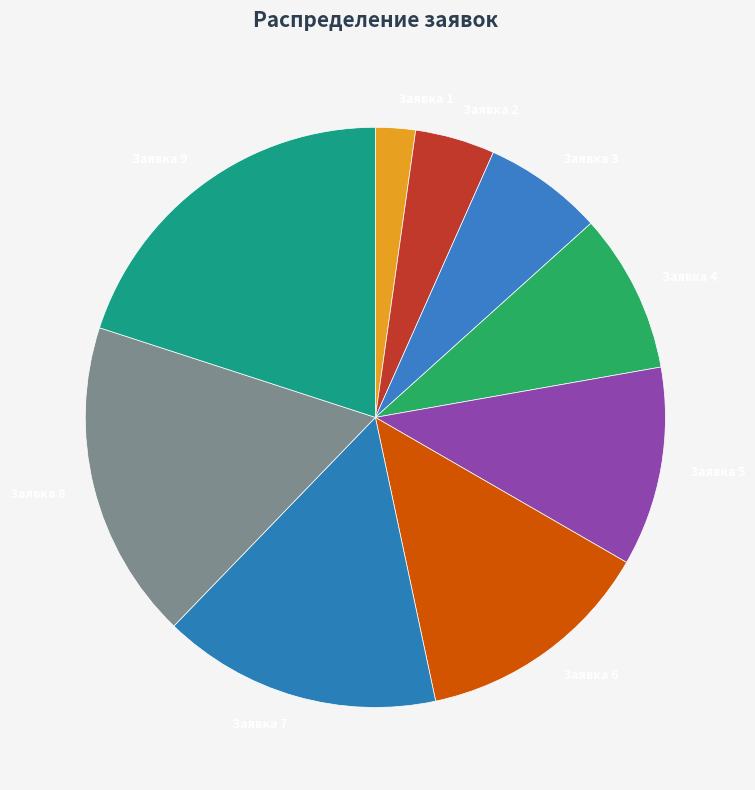

Which has a higher value, Заявка 8 or Заявка 7?

Заявка 8